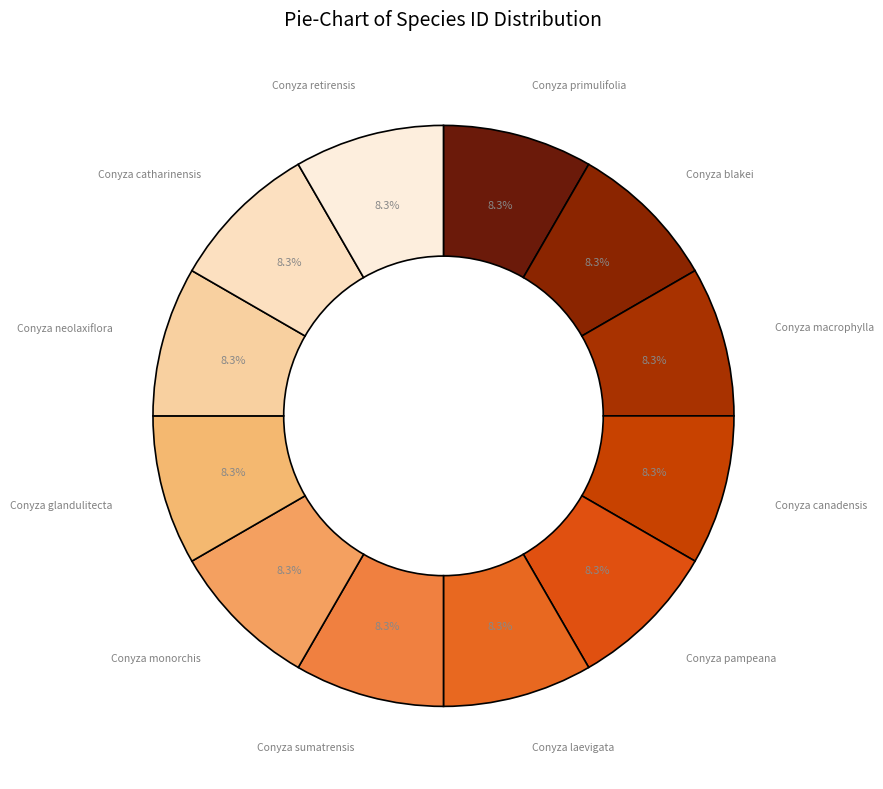

Which slice is the largest?

Conyza neolaxiflora